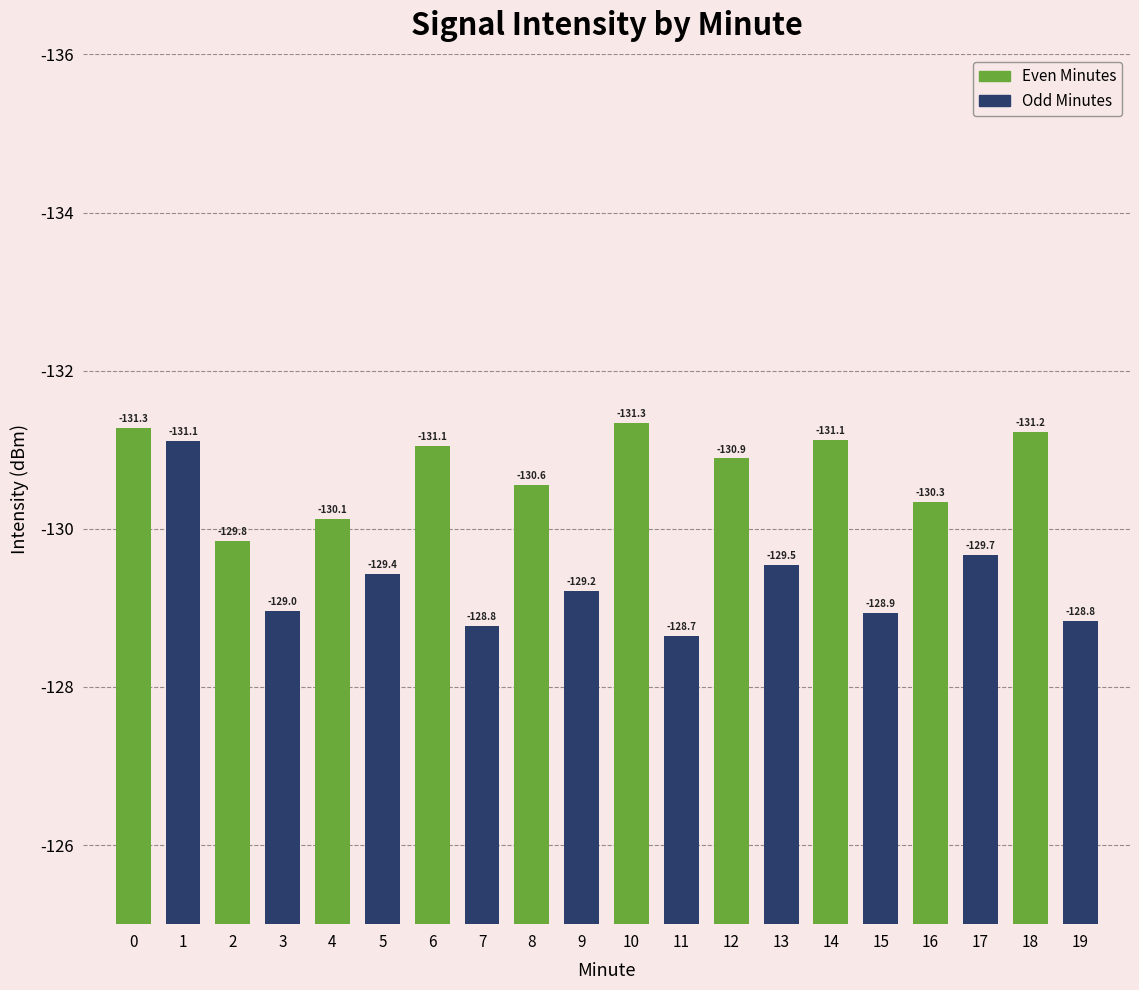

Are the bars horizontal?

No